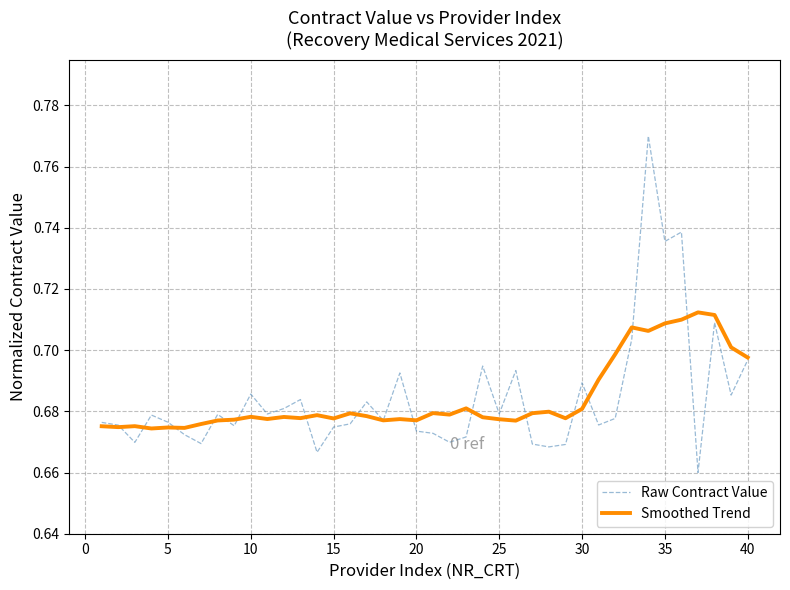

Which series has the widest spread of values?

Raw Contract Value